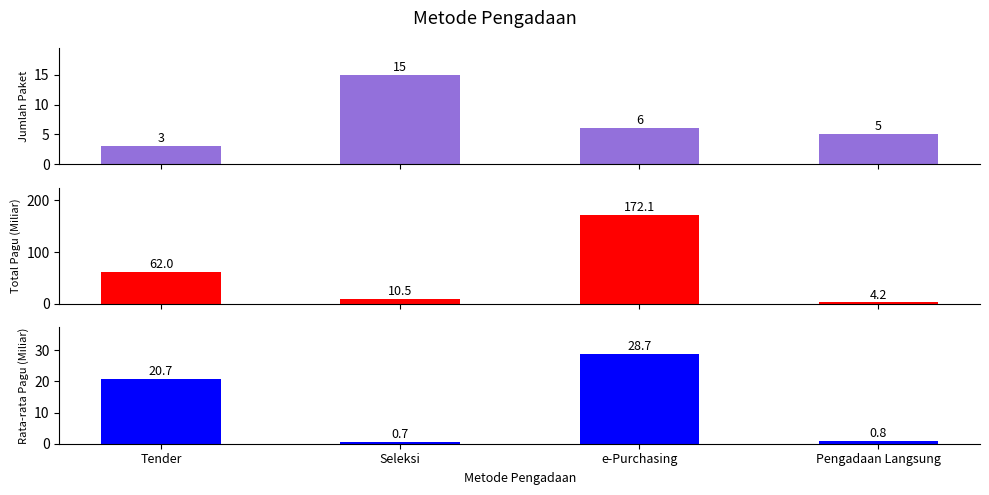

What is the total value across all series at Seleksi?

26.2